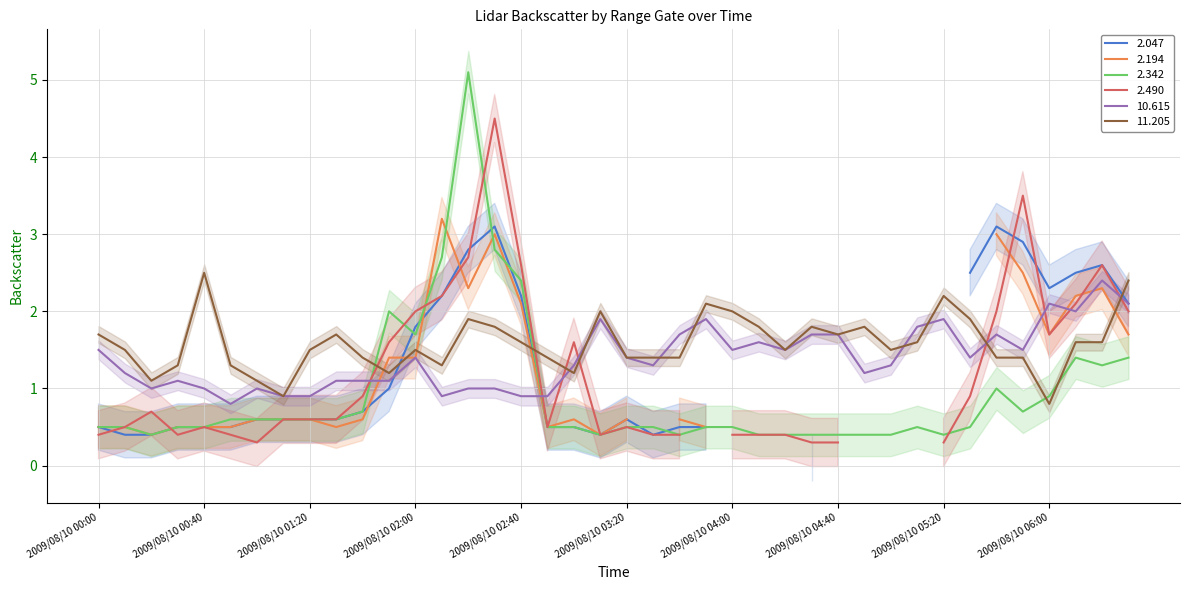

What is the maximum value for 10.615?

2.4